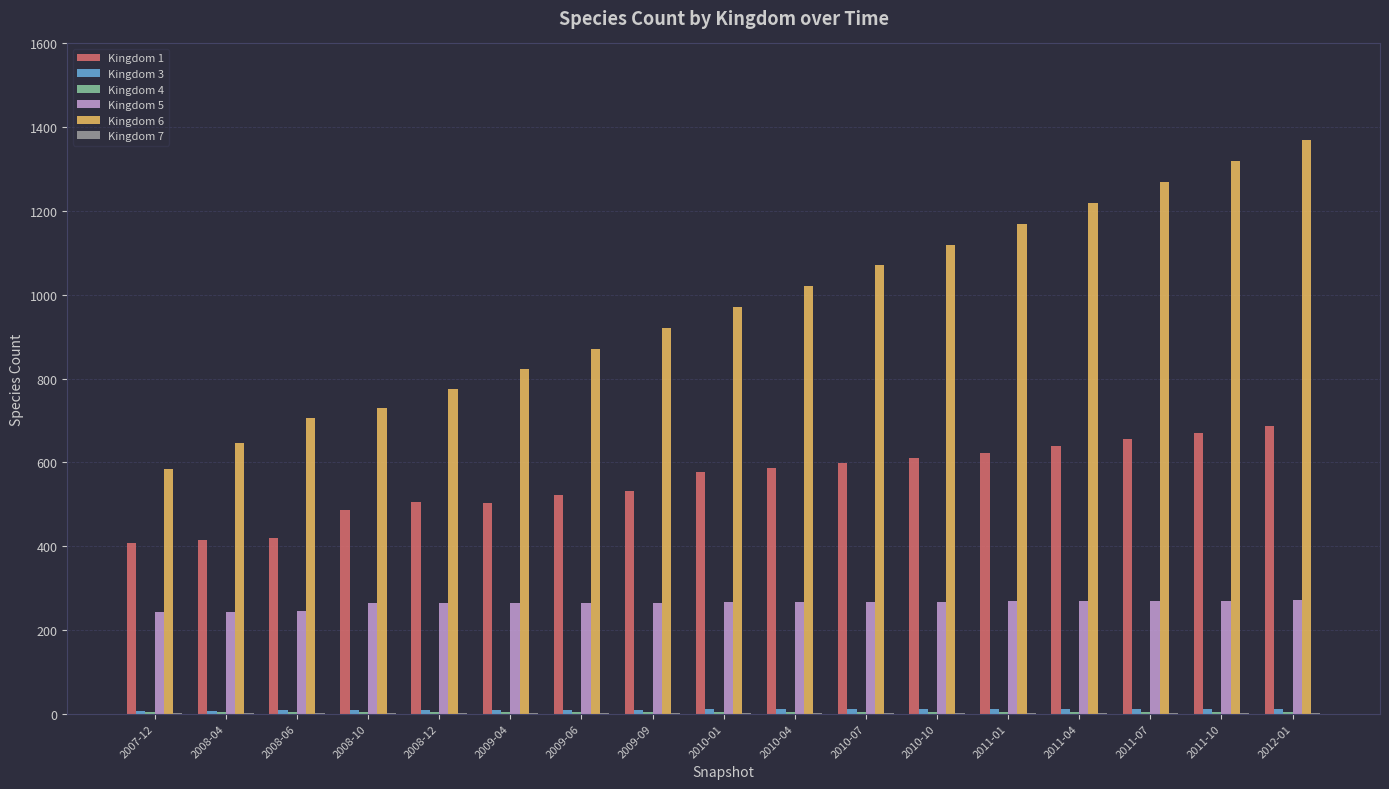

Which series has the largest total across all categories?

Kingdom 6